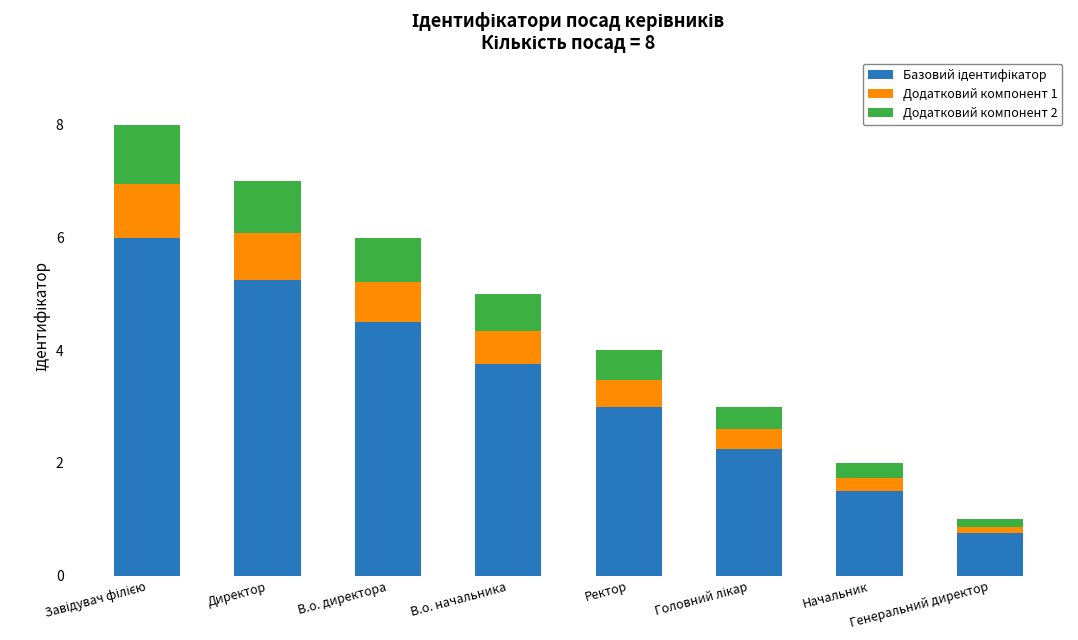

What is the label of the 6th bar from the right?

В.о. директора